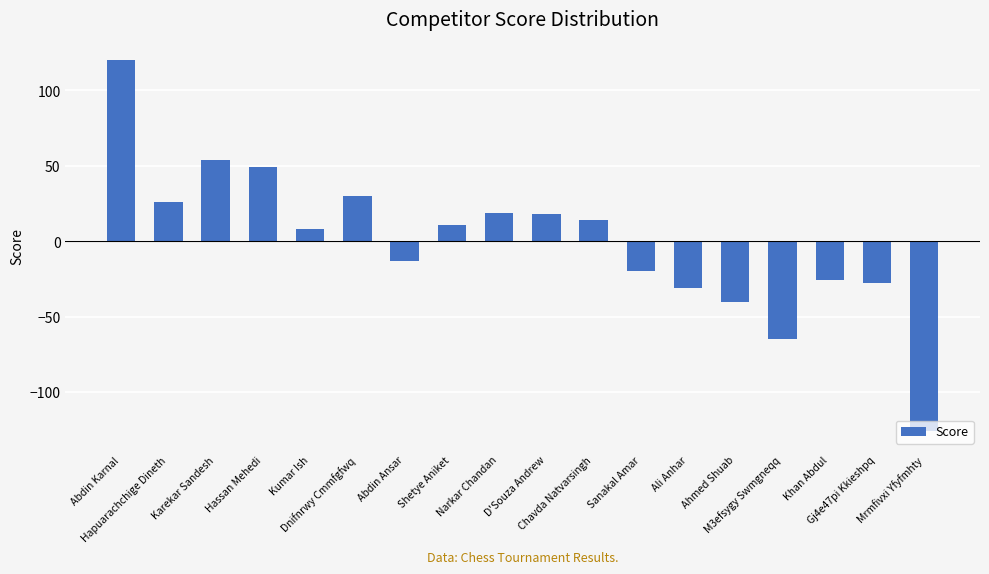

How many positive values are there?

10